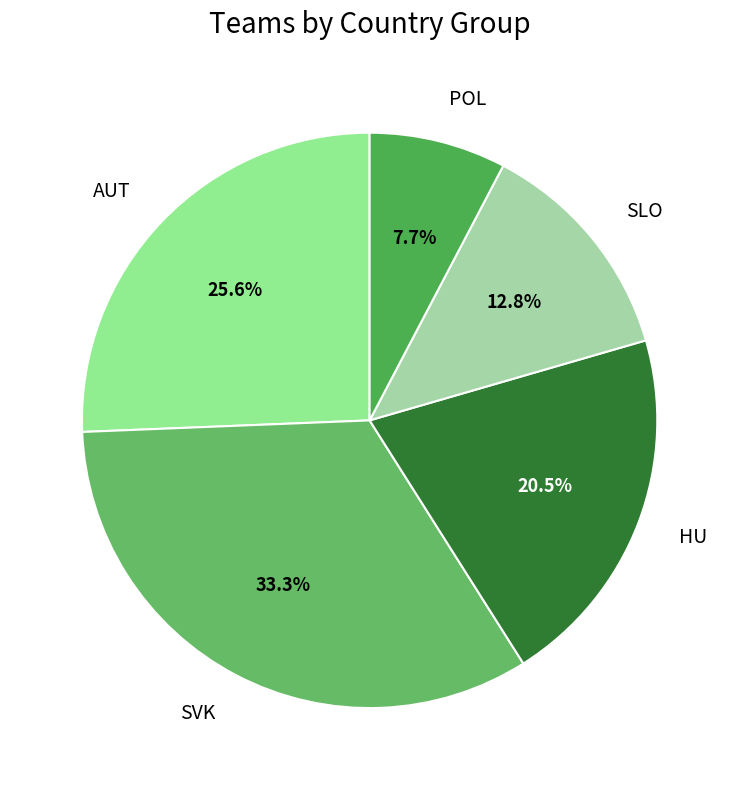

Which slice is the smallest?

POL